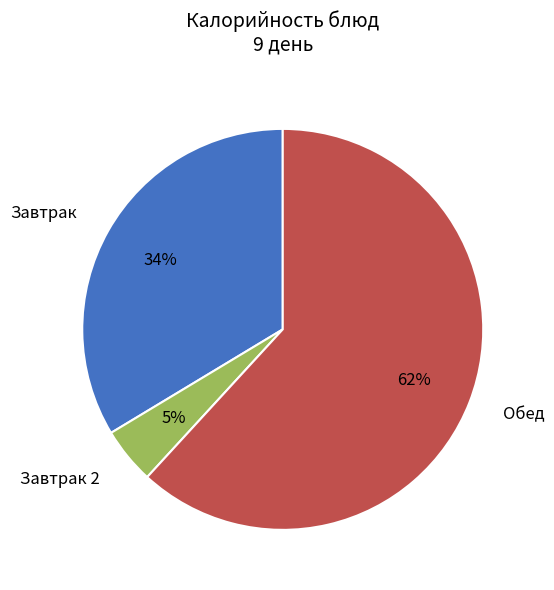

To the nearest percent, what is the difference between the Завтрак and Обед slice percentages?

28%